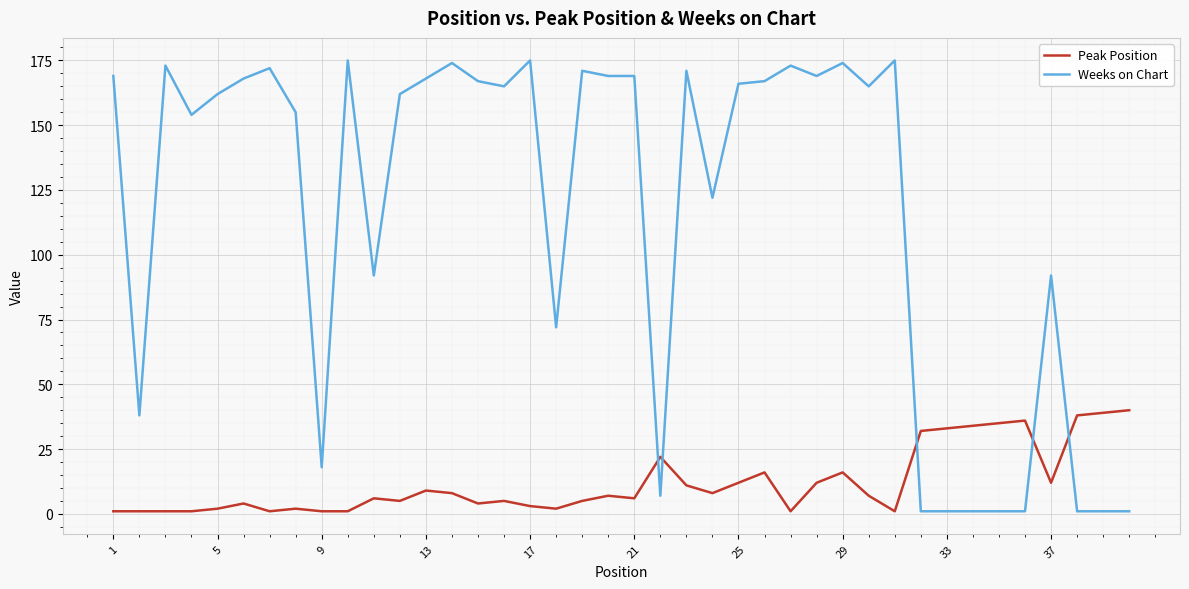

Reading left to right, transcribe all the data shown in this chart.

Peak Position: 1	1	1	1	2	4	1	2	1	1	6	5	9	8	4	5	3	2	5	7	6	22	11	8	12	16	1	12	16	7	1	32	33	34	35	36	12	38	39	40
Weeks on Chart: 169	38	173	154	162	168	172	155	18	175	92	162	168	174	167	165	175	72	171	169	169	7	171	122	166	167	173	169	174	165	175	1	1	1	1	1	92	1	1	1